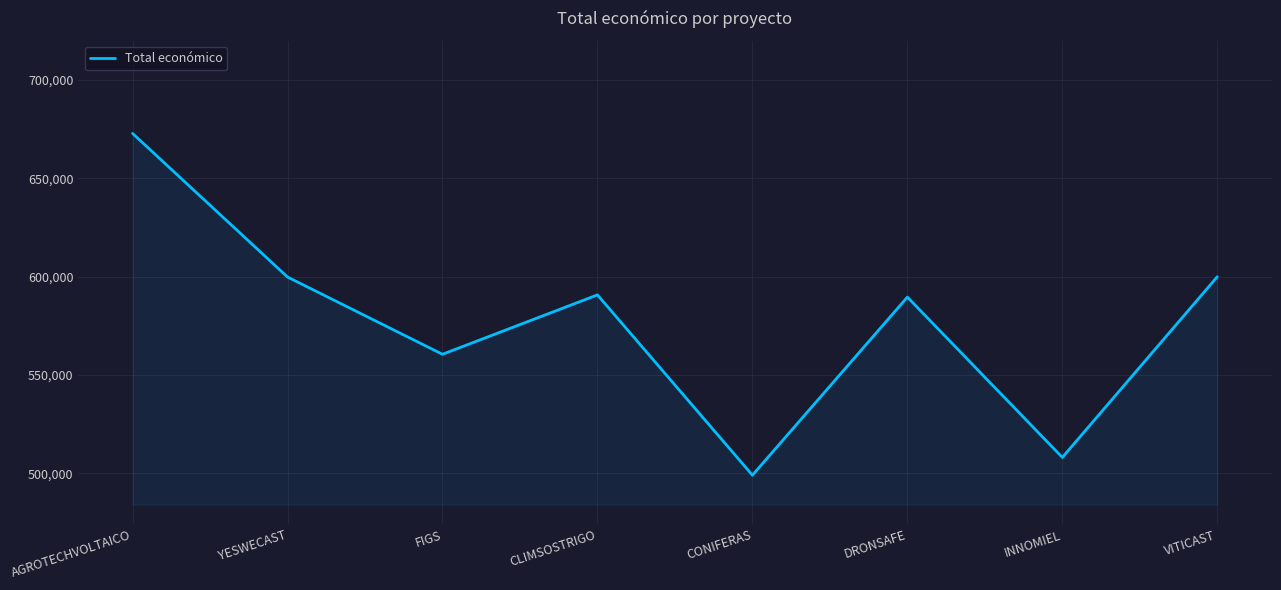

What is the difference between the second highest and minimum values?

100898